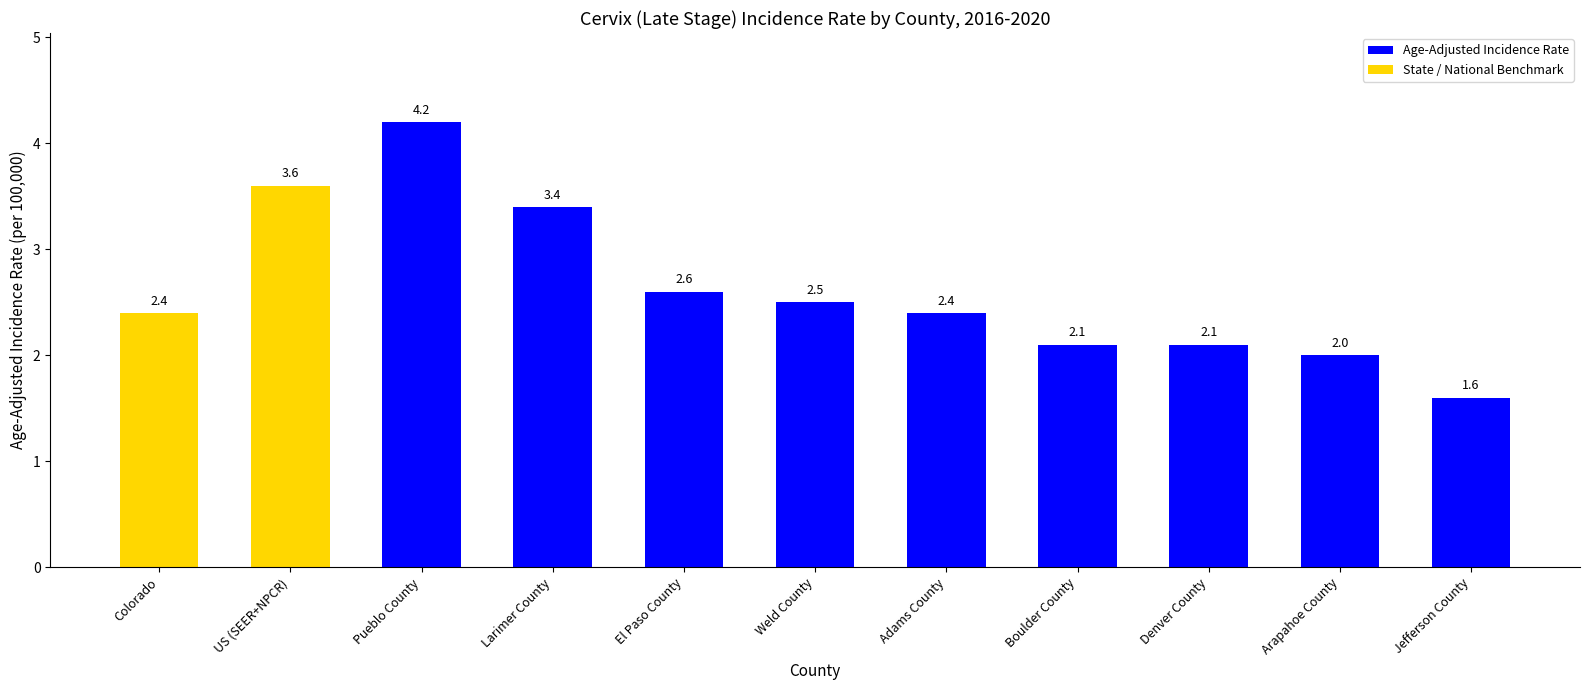

What position from the left is Boulder County?

8